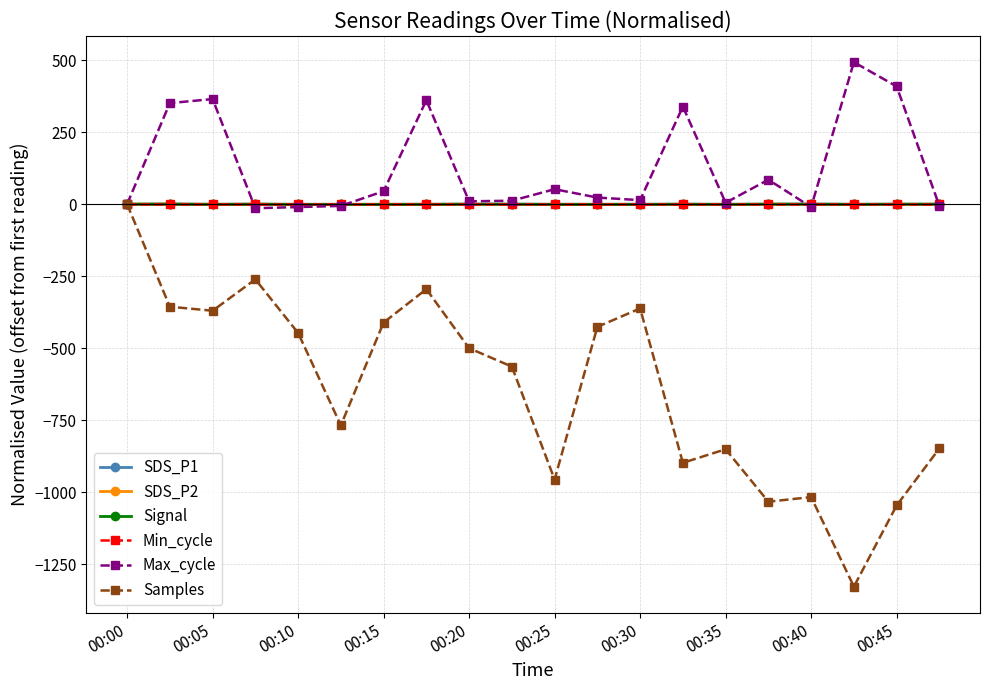

Which series has the largest range (max minus min)?

Samples